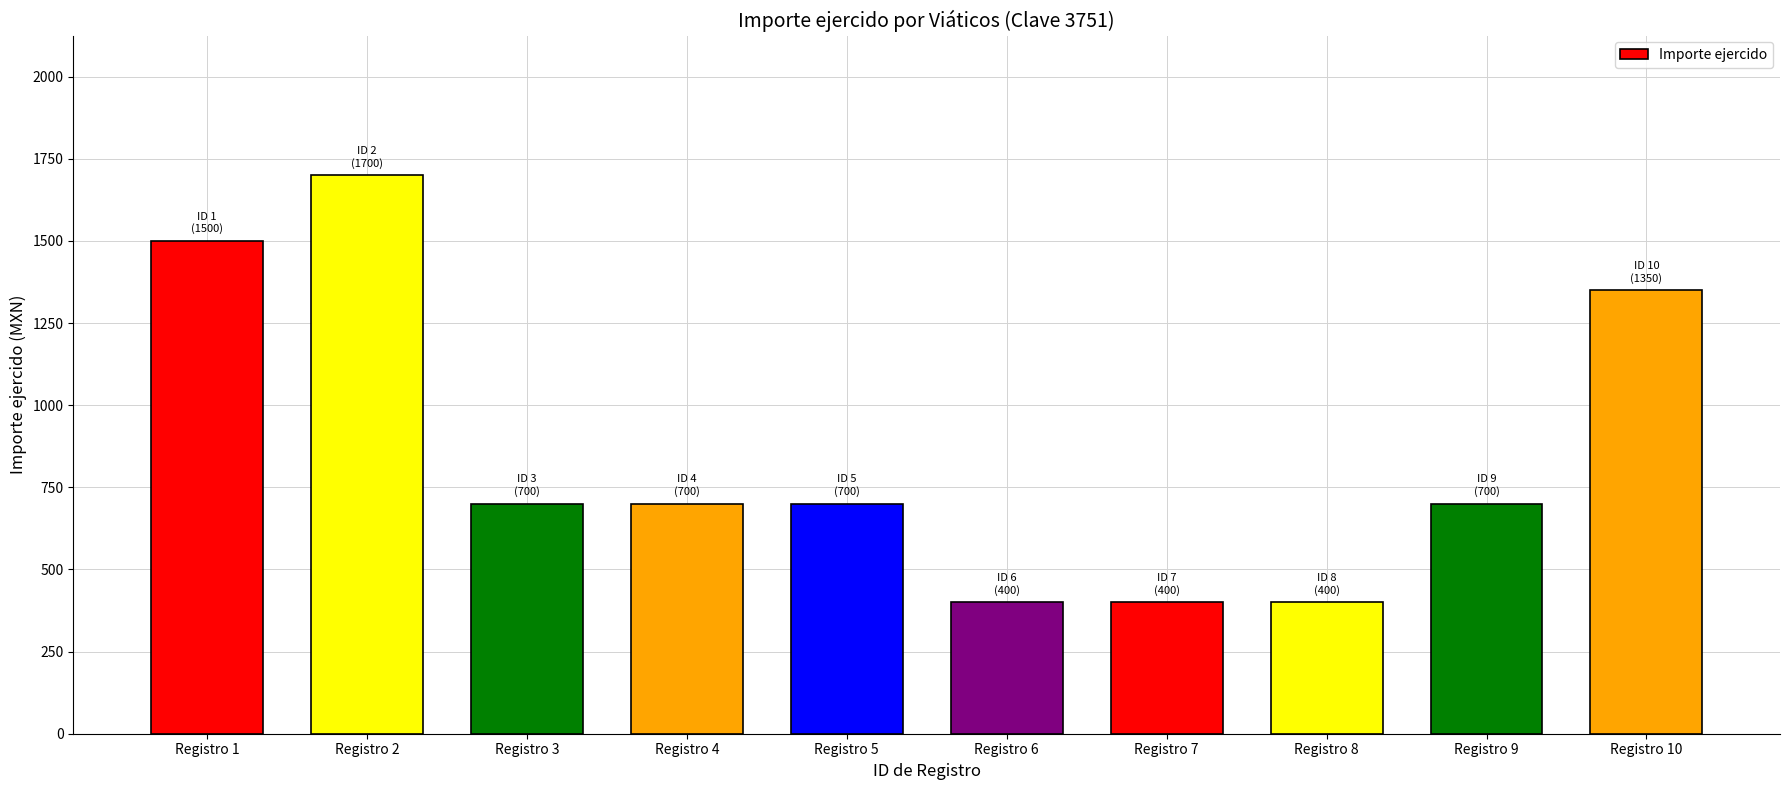

Between Registro 2 and Registro 10, which is larger?

Registro 2